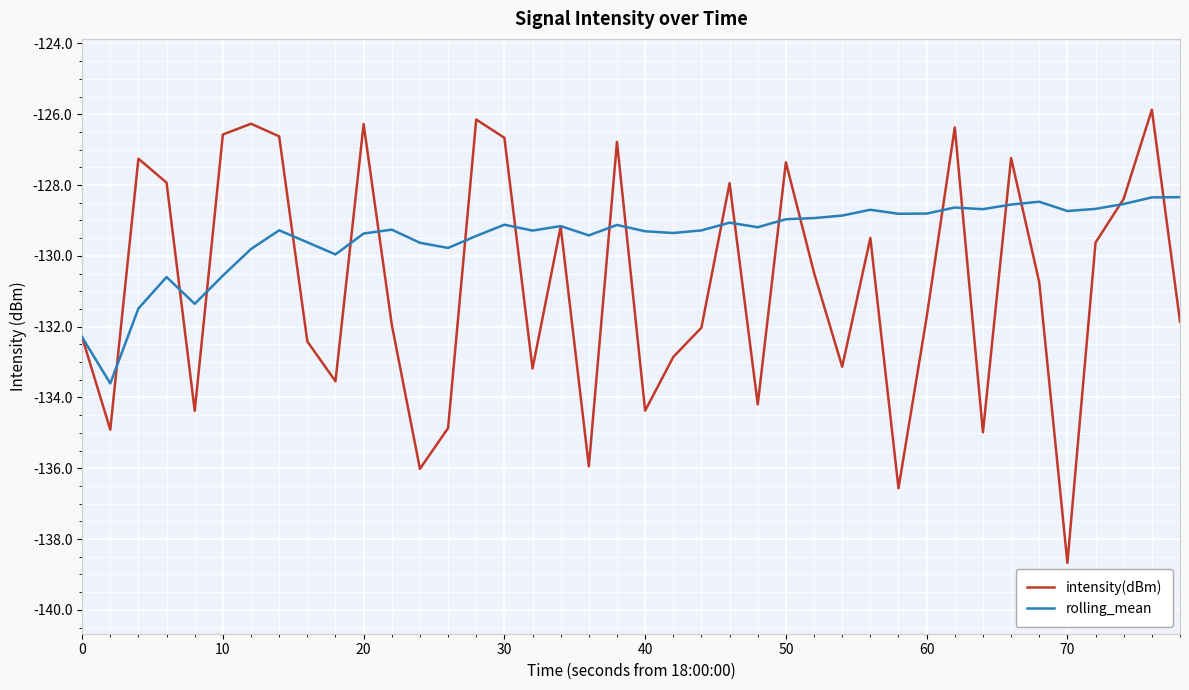

Which series has the largest total across all categories?

rolling_mean